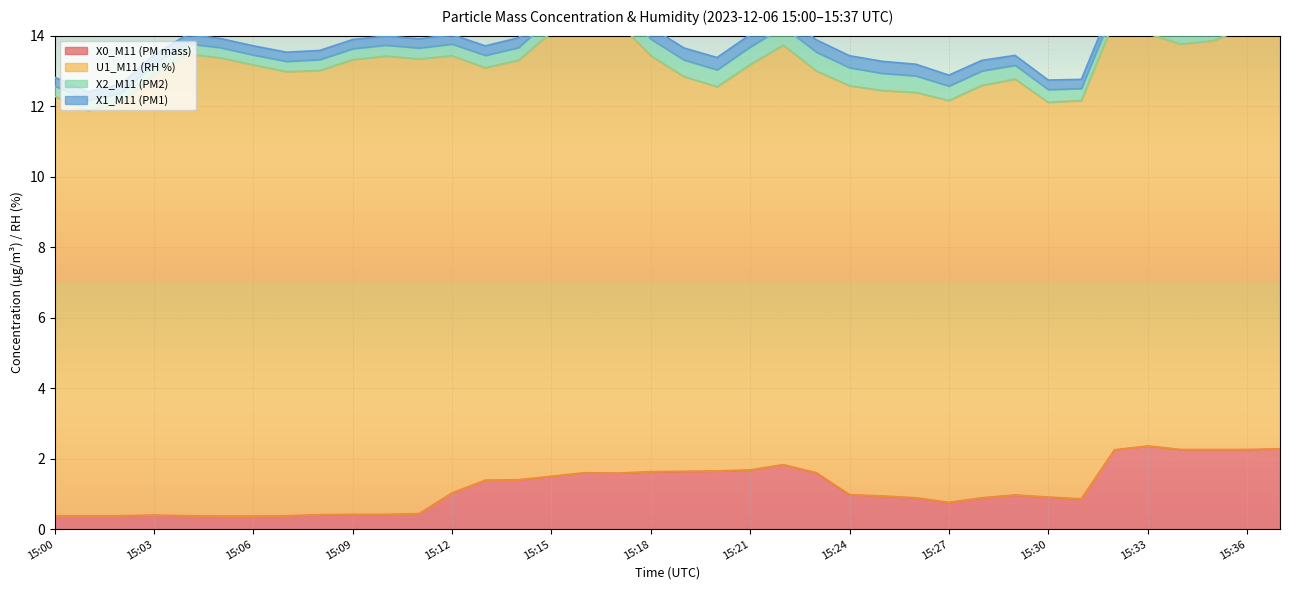

What is the total value across all series at 15:22?

14.6